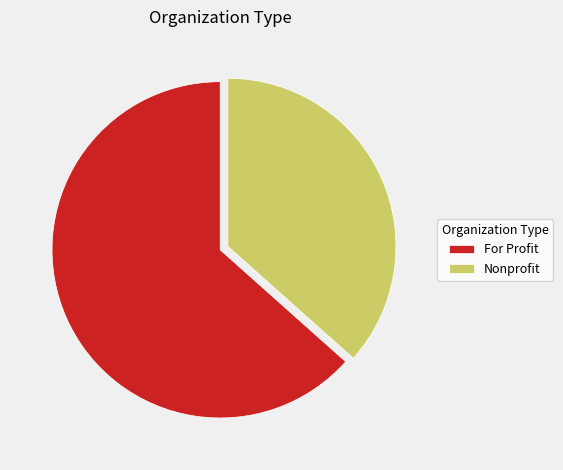

Is there any slice that represents more than half of the pie?

Yes